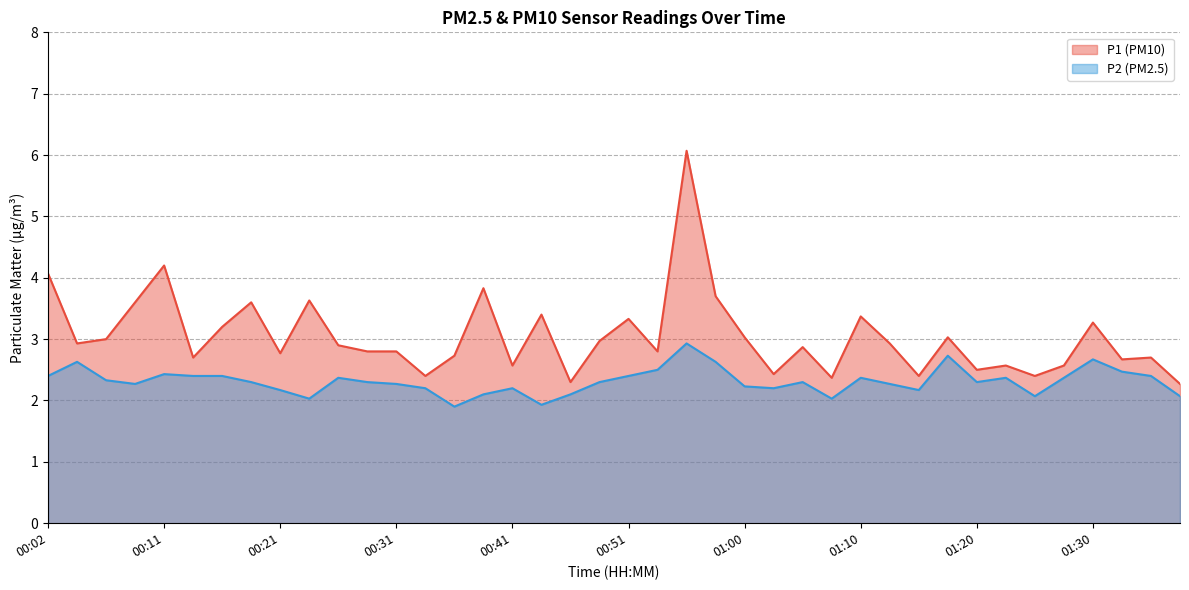

How many interior local valleys does the P1 series have?

13